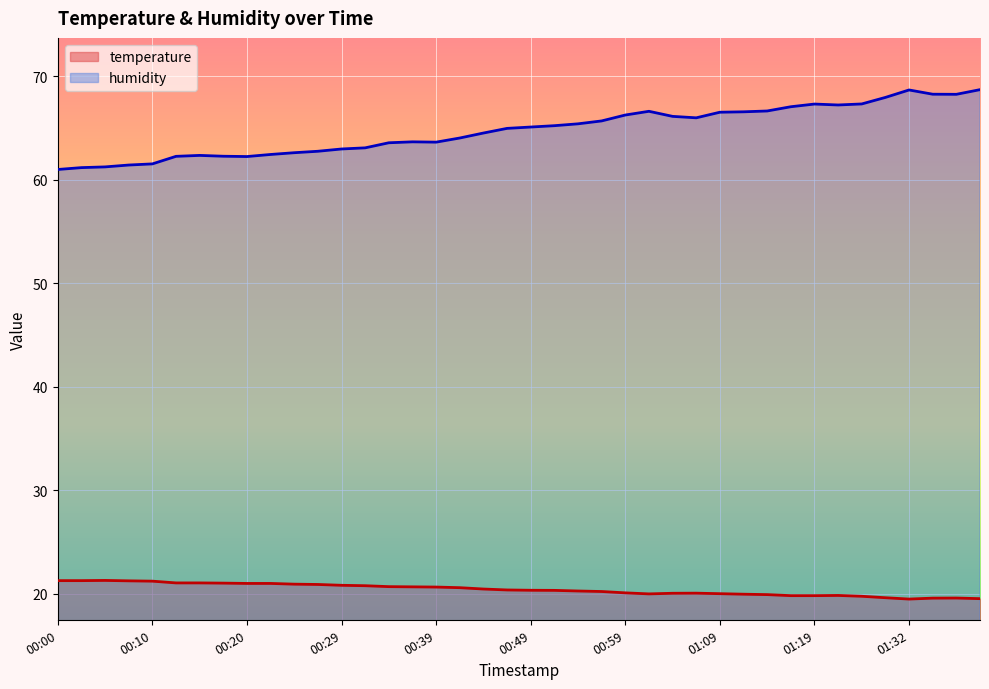

Where does the humidity series first go above 65?

00:49